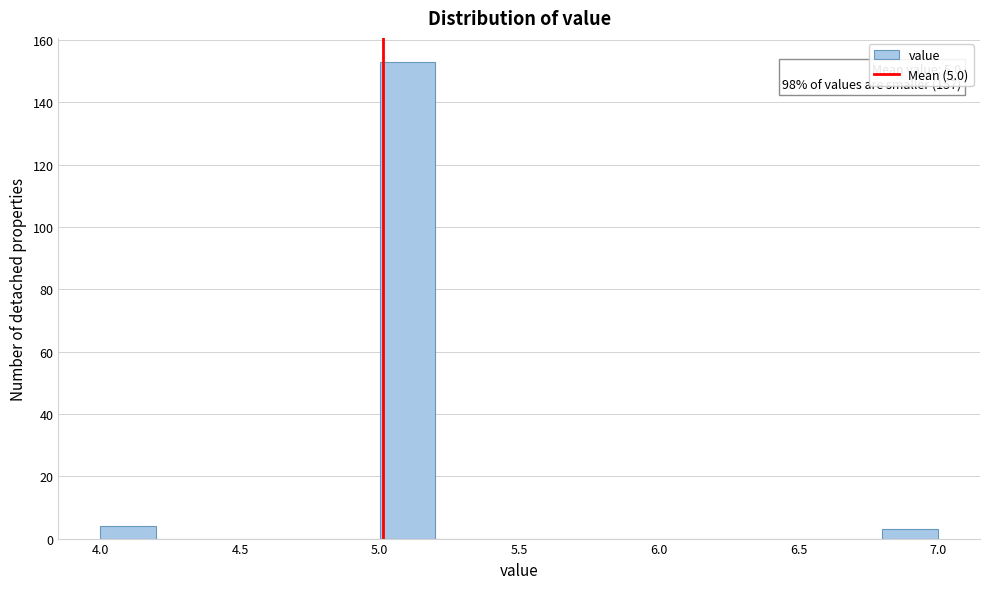

Which range on the x-axis has the tallest bar?

5.0 to 5.2